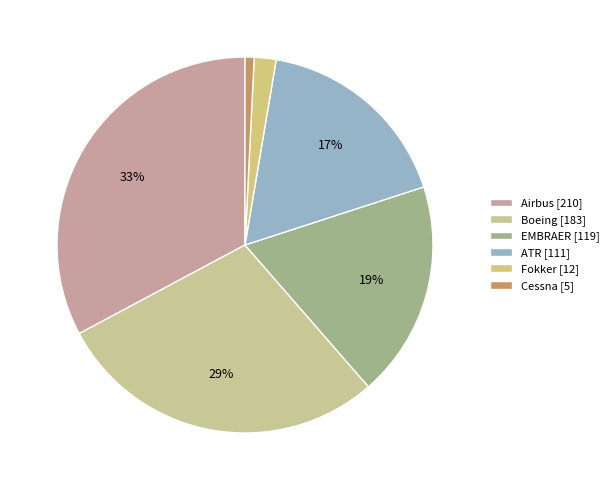

What percentage is the EMBRAER slice, to the nearest percent?

19%